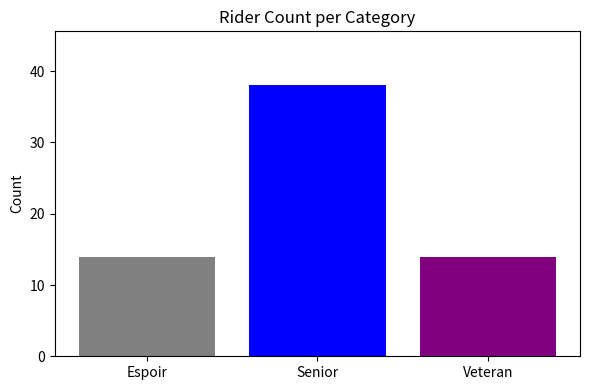

What is the difference between the highest and lowest values at Senior?

24